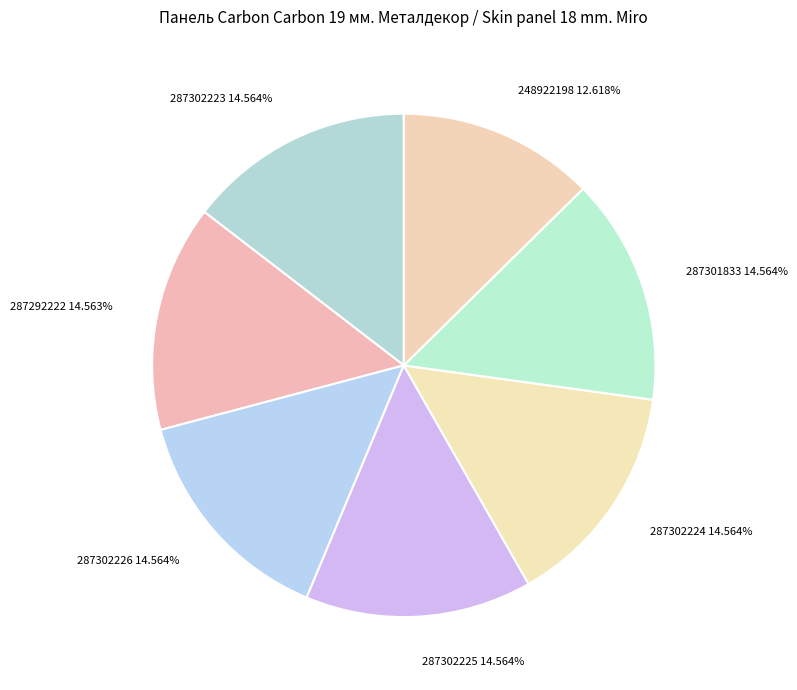

Combined, do 287302225 and 287302224 account for over 50%?

No